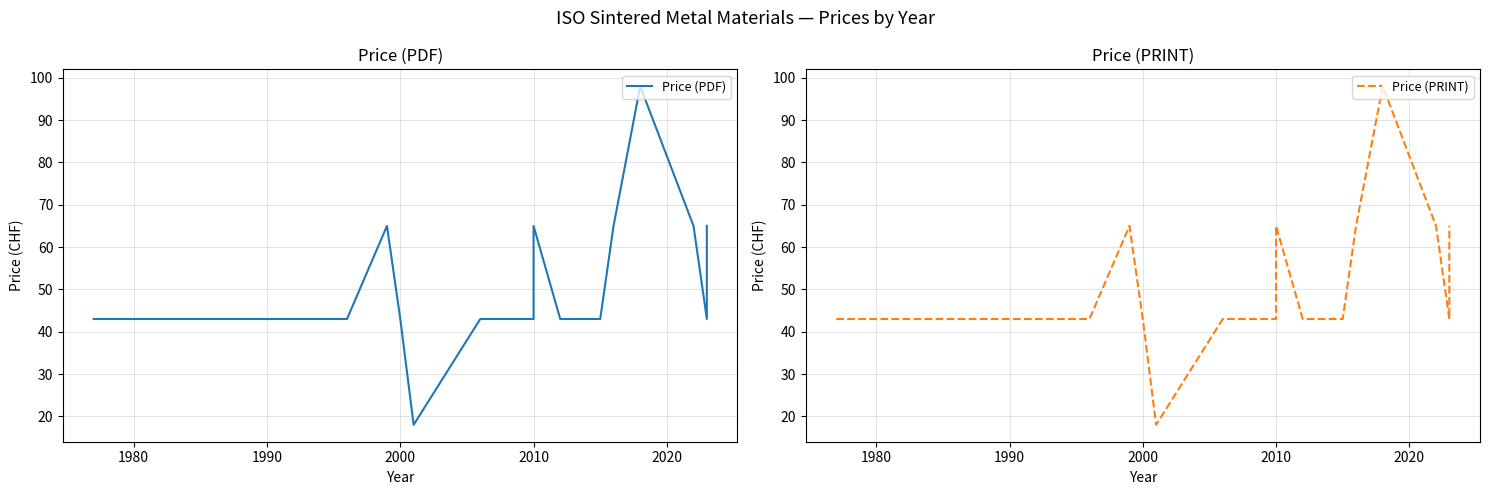

What is the label of the 15th point from the right?

2000